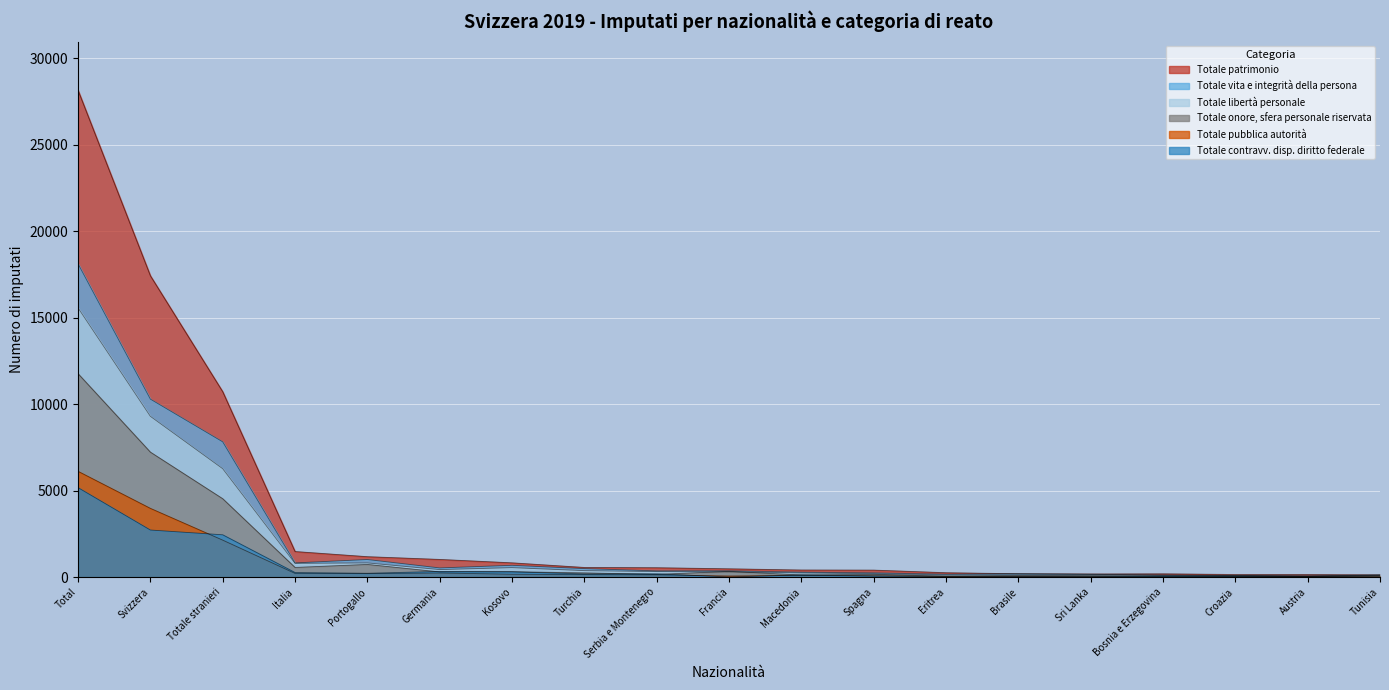

At how many categories does at least one series exceed 469?

10